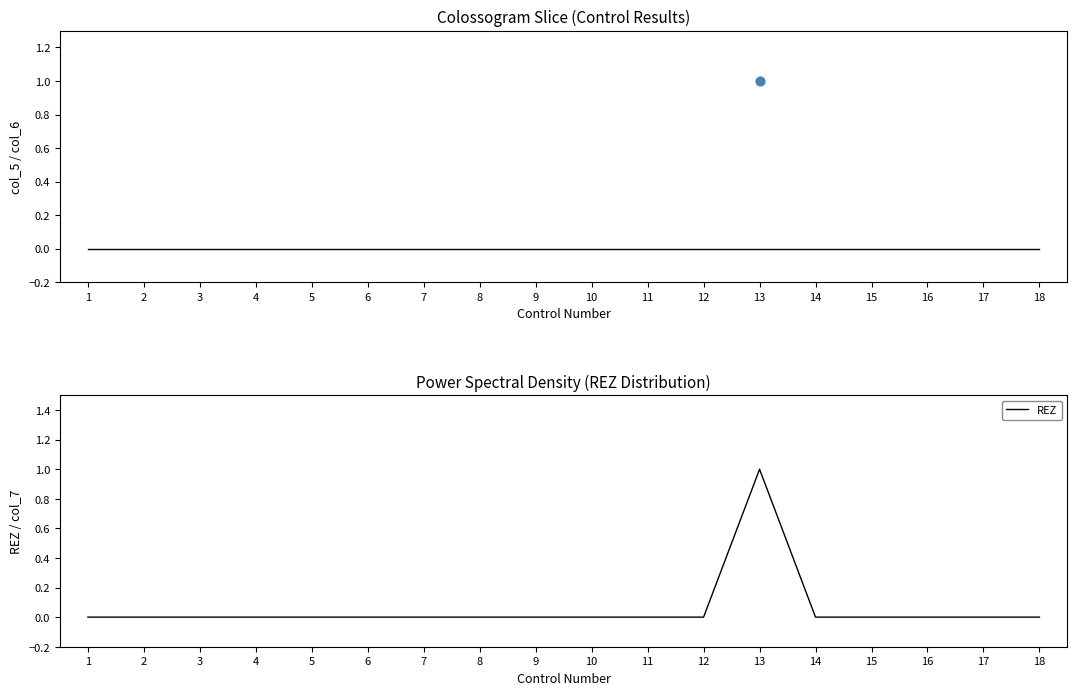

Is the value of REZ at 6 greater than the value of col_5 at 4?

No